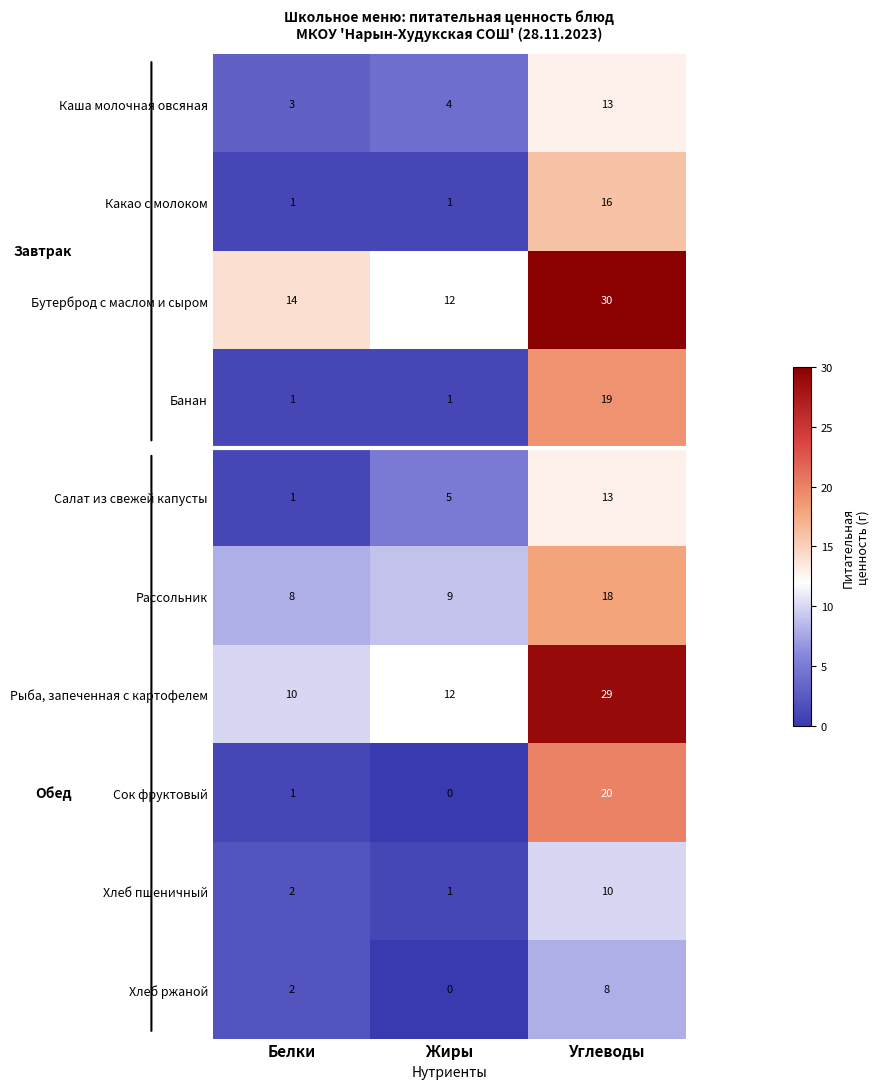

Where is Хлеб ржаной nearest to the value 4?

Белки